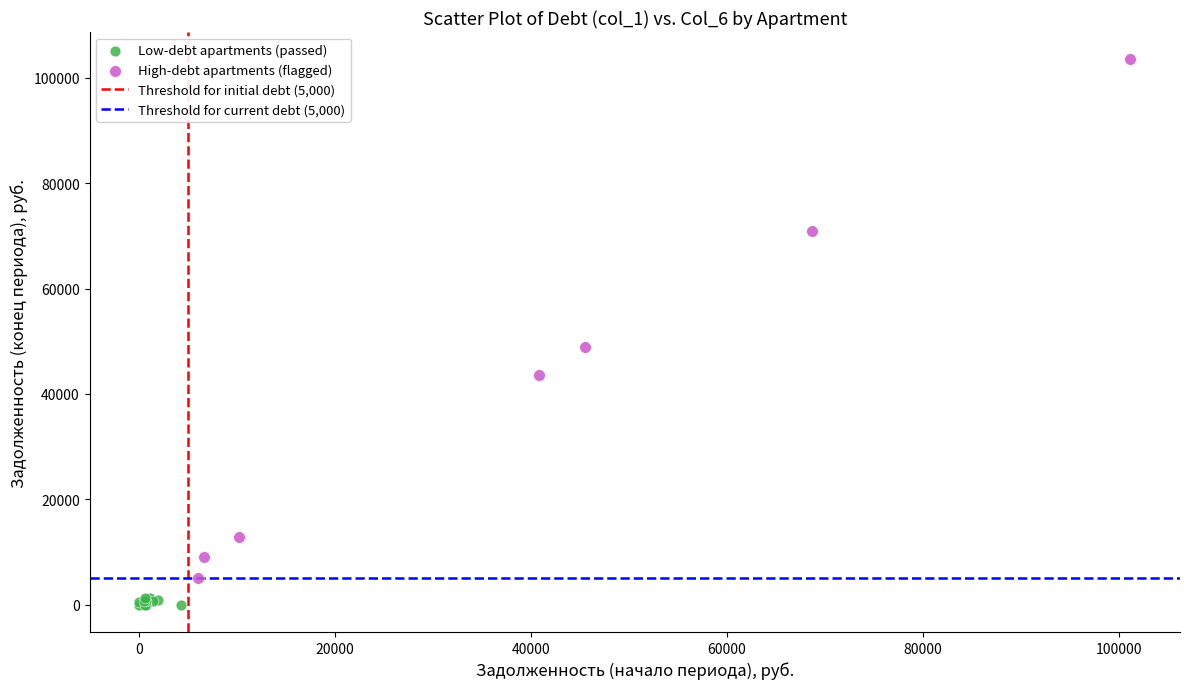

Which series contains the lowest Y value?

Low-debt apartments (passed)